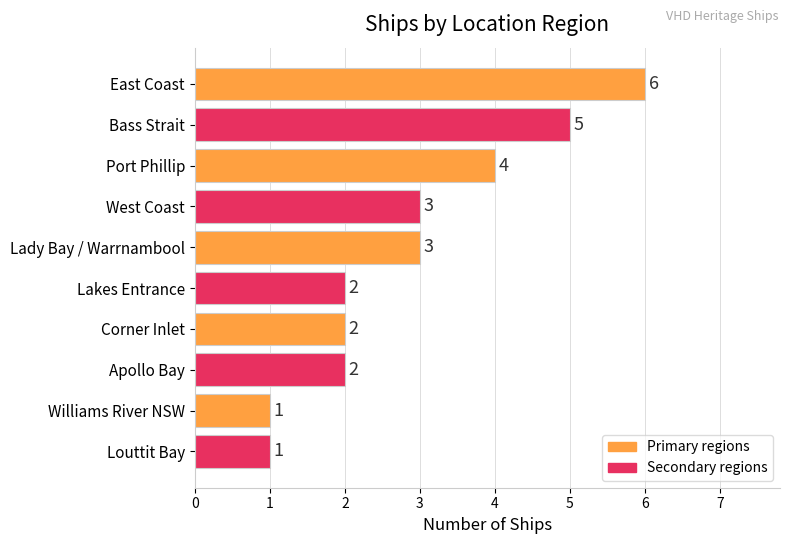

Reading top to bottom, transcribe all the data shown in this chart.

6	5	4	3	3	2	2	2	1	1